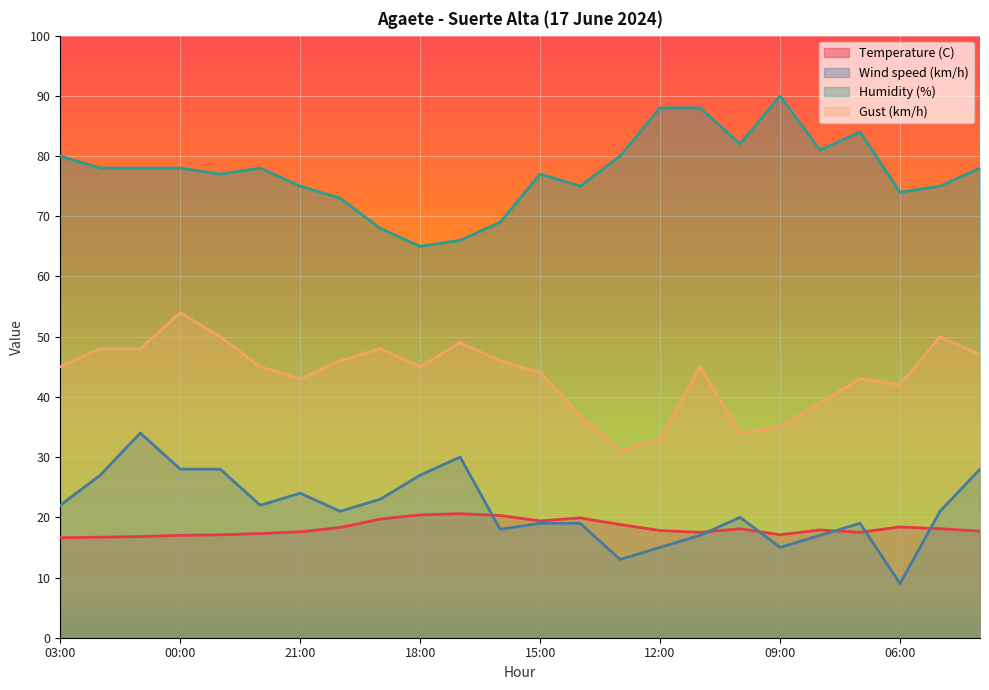

What is the highest value of the Humidity (%) series?

90.0